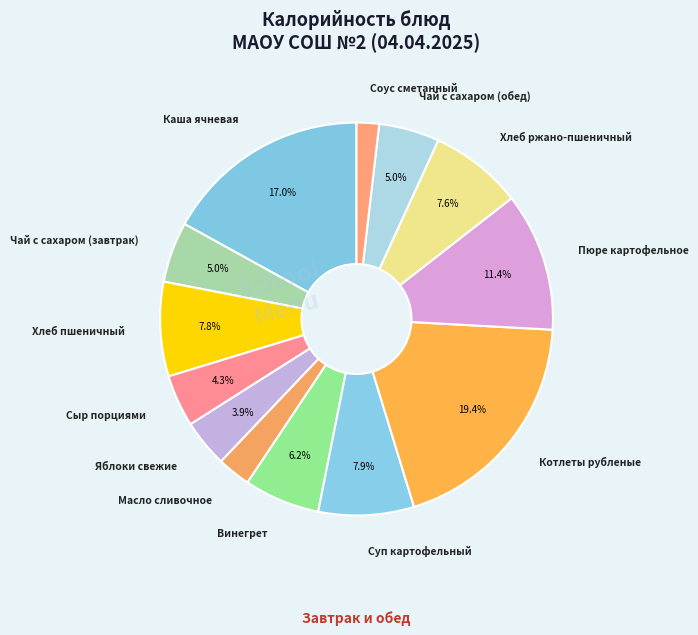

To the nearest percent, what portion does Хлеб ржано-пшеничный represent?

8%